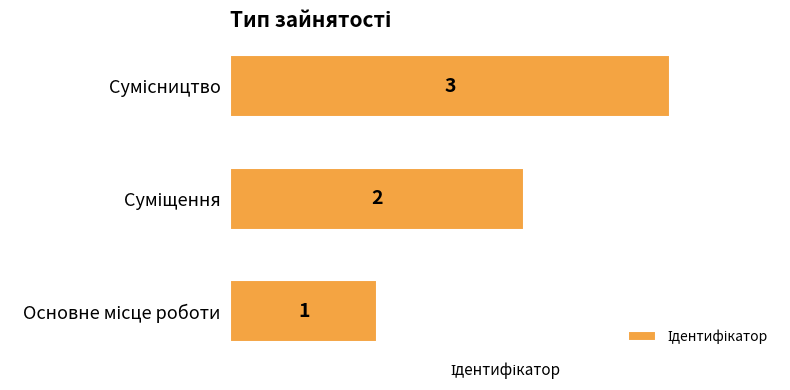

Count the values in the range 1 to 3.

3